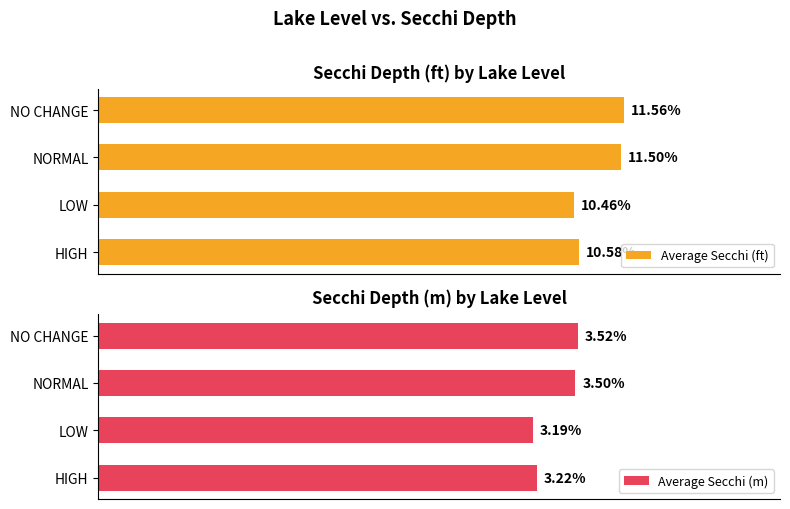

Where is Average Secchi (ft) nearest to the value 11?

HIGH